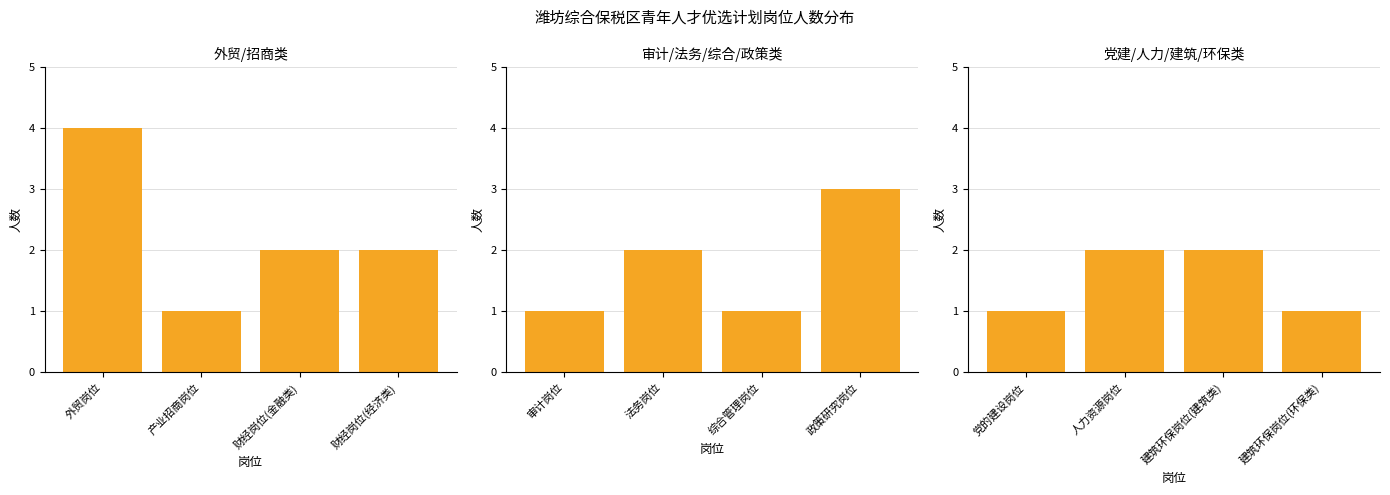

What is the label of the 1st bar from the right?

建筑环保岗位(环保类)